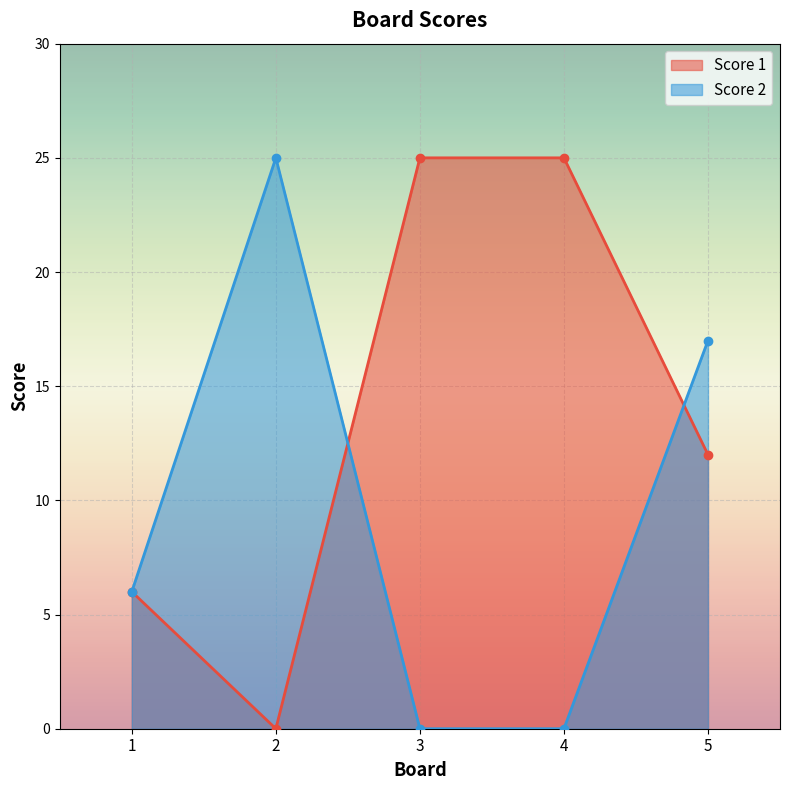

What is the value of the Score 2 point at the 1st from the left?

6